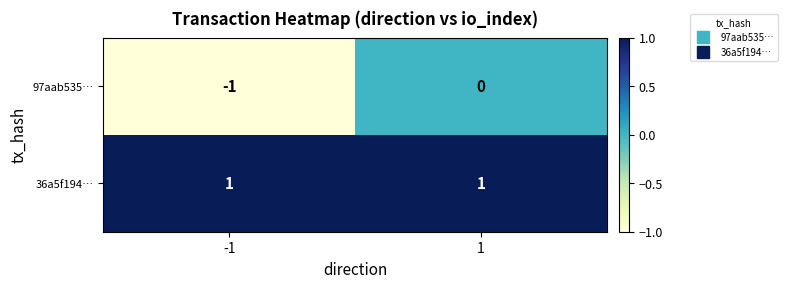

Reading left to right, transcribe all the data shown in this chart.

97aab535…: -1=-1	1=0
36a5f194…: -1=1	1=1